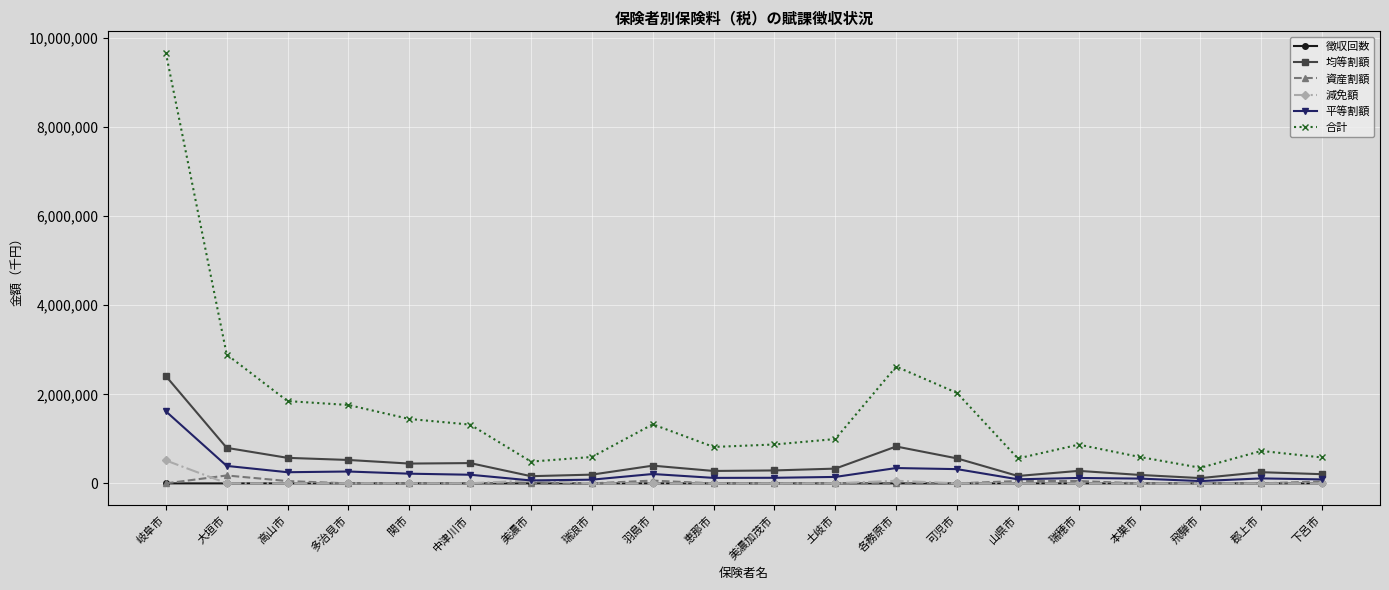

What are all the series names shown in the legend?

徴収回数, 均等割額, 資産割額, 減免額, 平等割額, 合計